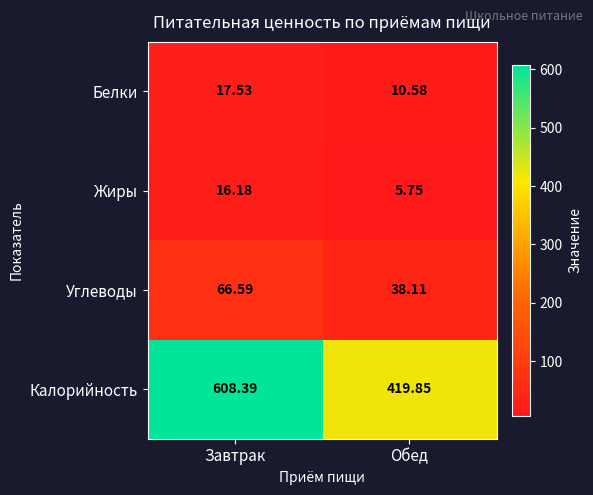

Is the value of Белки at Завтрак greater than the value of Жиры at Завтрак?

Yes